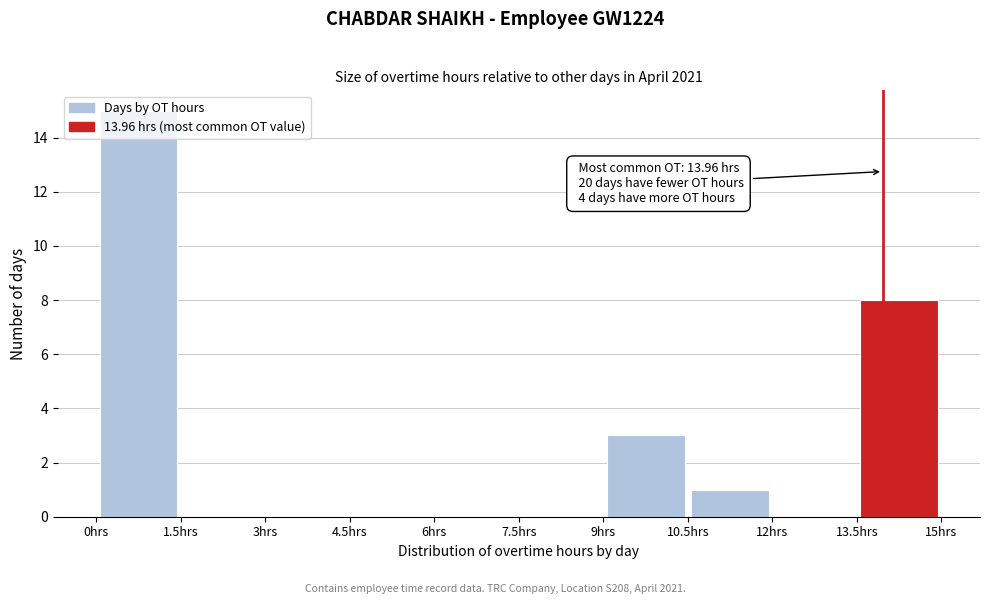

Over which range of the x-axis is the bar tallest?

0.0 to 1.5